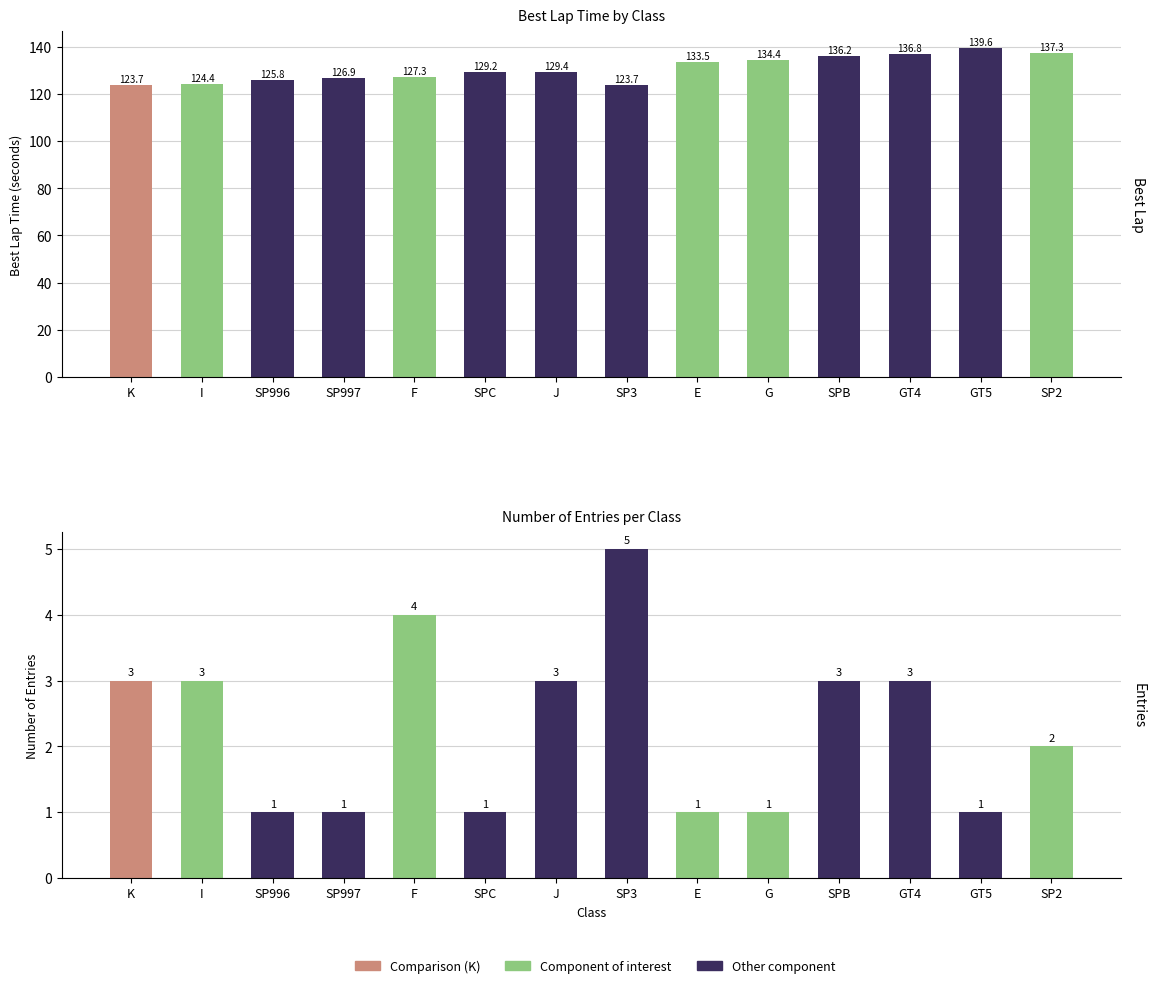

Reading left to right, list all the values displayed in this chart.

Best Lap Time: K=123.7	I=124.4	SP996=125.8	SP997=126.9	F=127.3	SPC=129.2	J=129.4	SP3=123.7	E=133.5	G=134.4	SPB=136.2	GT4=136.8	GT5=139.6	SP2=137.3
Entry Count: K=3.0	I=3.0	SP996=1.0	SP997=1.0	F=4.0	SPC=1.0	J=3.0	SP3=5.0	E=1.0	G=1.0	SPB=3.0	GT4=3.0	GT5=1.0	SP2=2.0